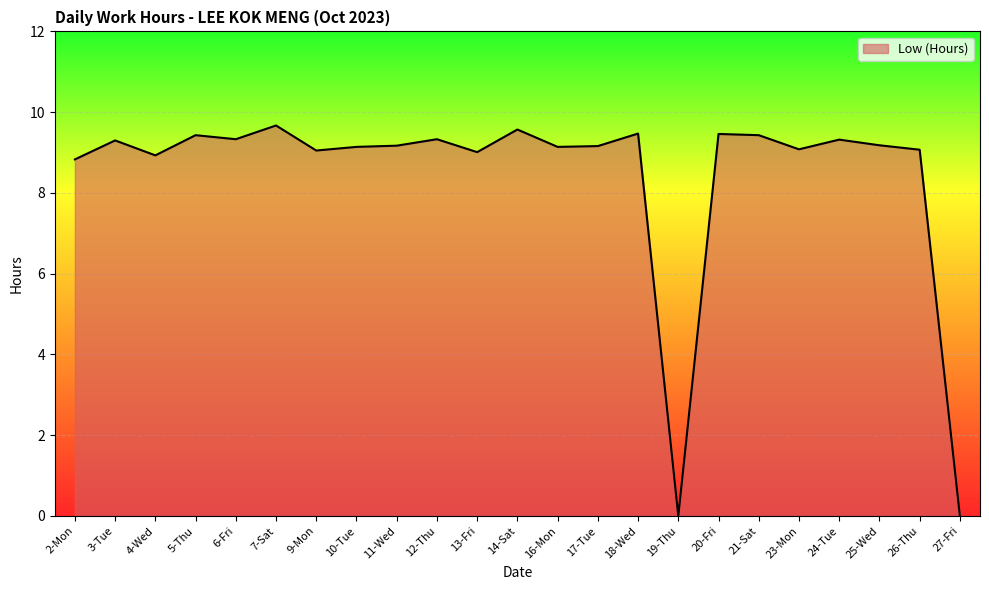

What is the average value?

8.4